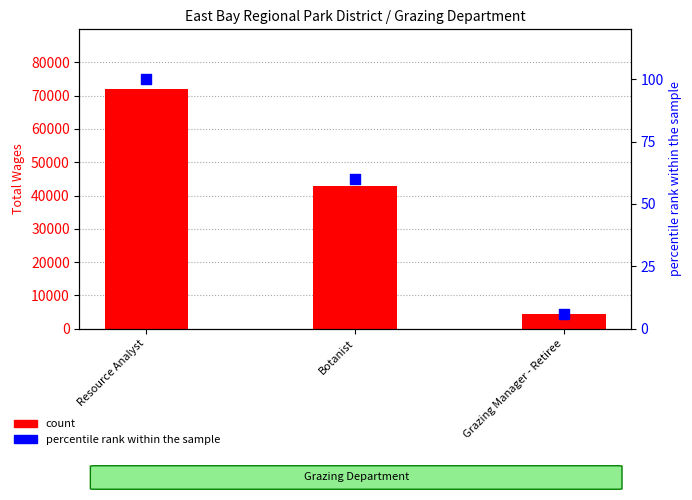

At which category is the sum across all series the highest?

Resource Analyst